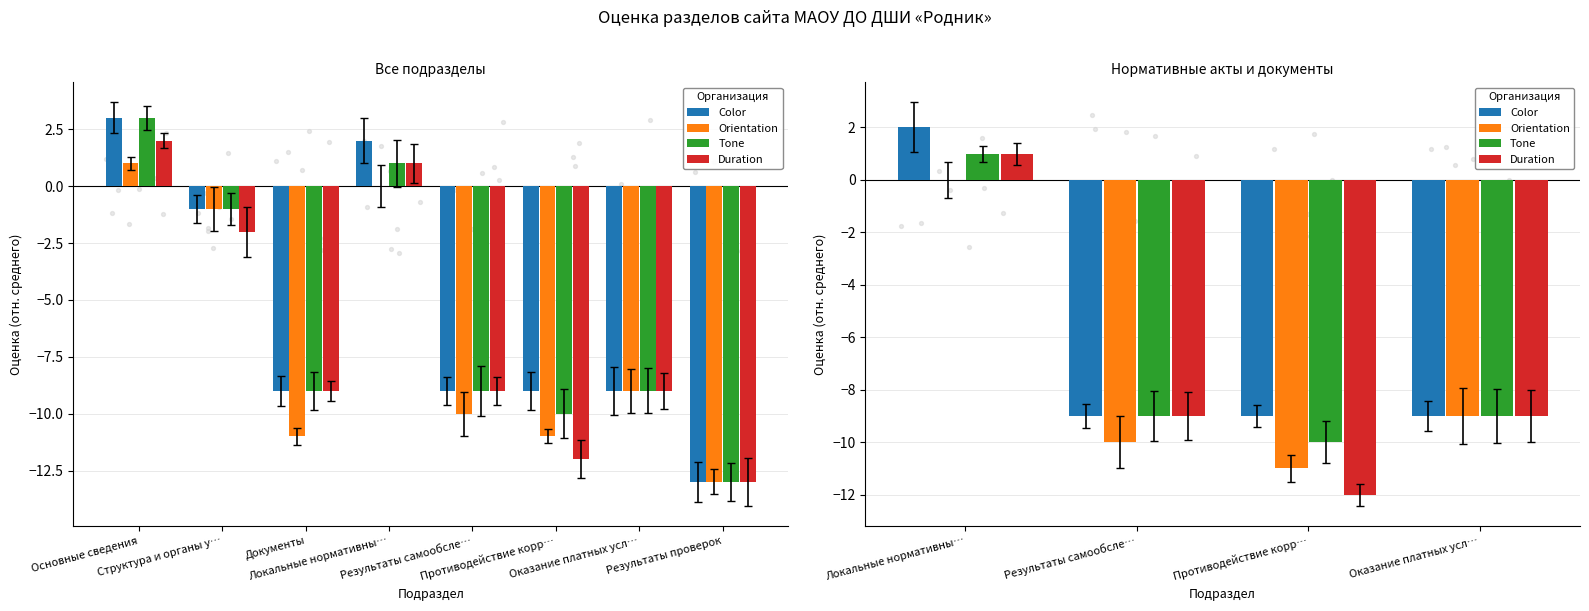

What are all the series names shown in the legend?

Color, Orientation, Tone, Duration